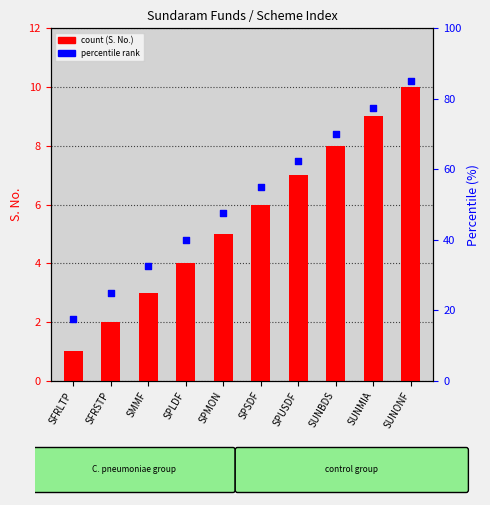

At how many categories does at least one series exceed 51?

5